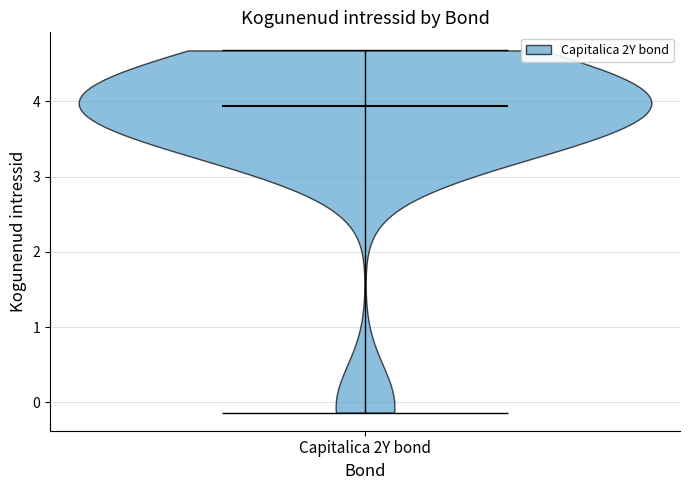

What is the lowest point the violin for Capitalica 2Y bond reaches on the y-axis? The values are not printed on the chart, so give them approximately, as read against the axis.

-0.1